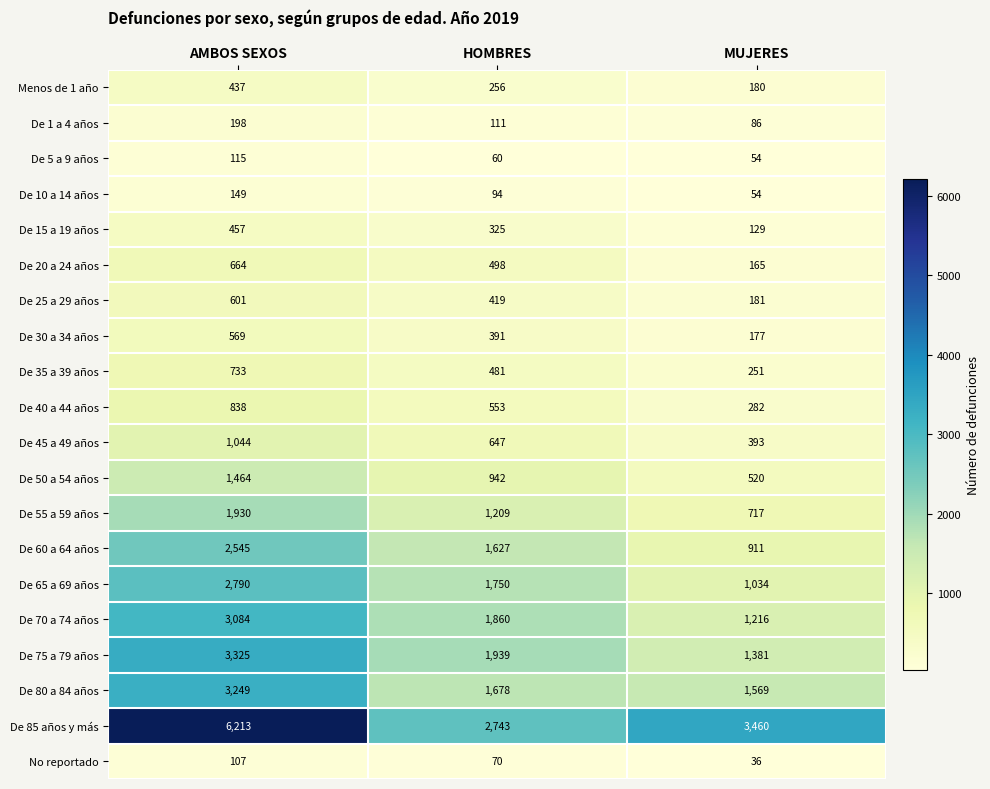

At which category does the chart reach its peak across all series?

AMBOS SEXOS